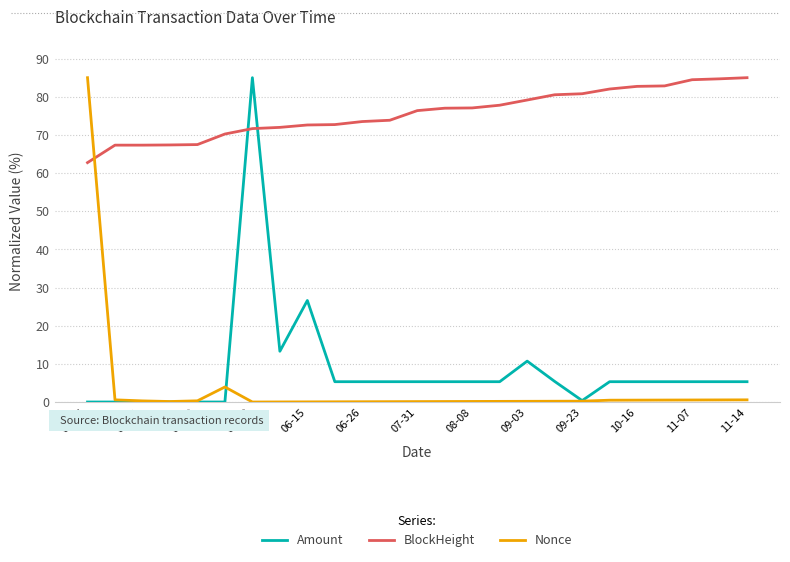

After their last crossing, which series has the higher values: Nonce or BlockHeight?

BlockHeight